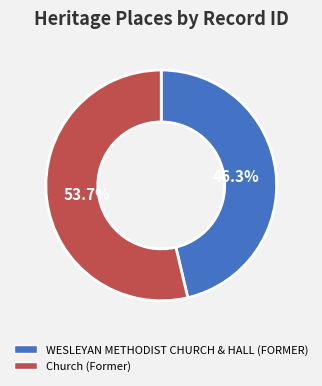

What is the smallest slice in the pie chart?

WESLEYAN METHODIST CHURCH & HALL (FORMER)